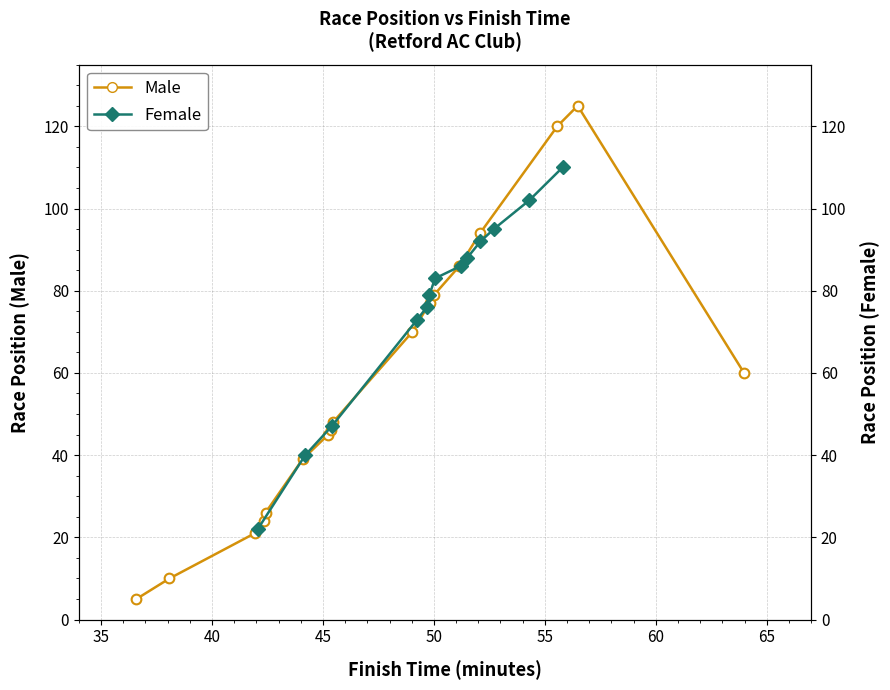

How many data points does each series have?

13